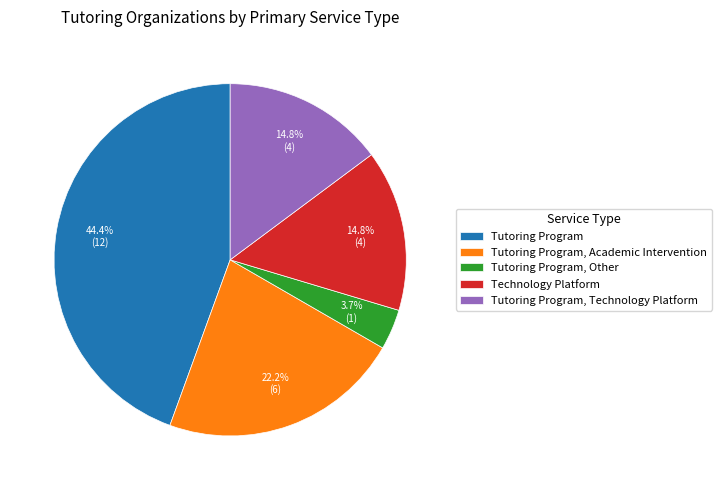

Count the number of slices in the pie.

5